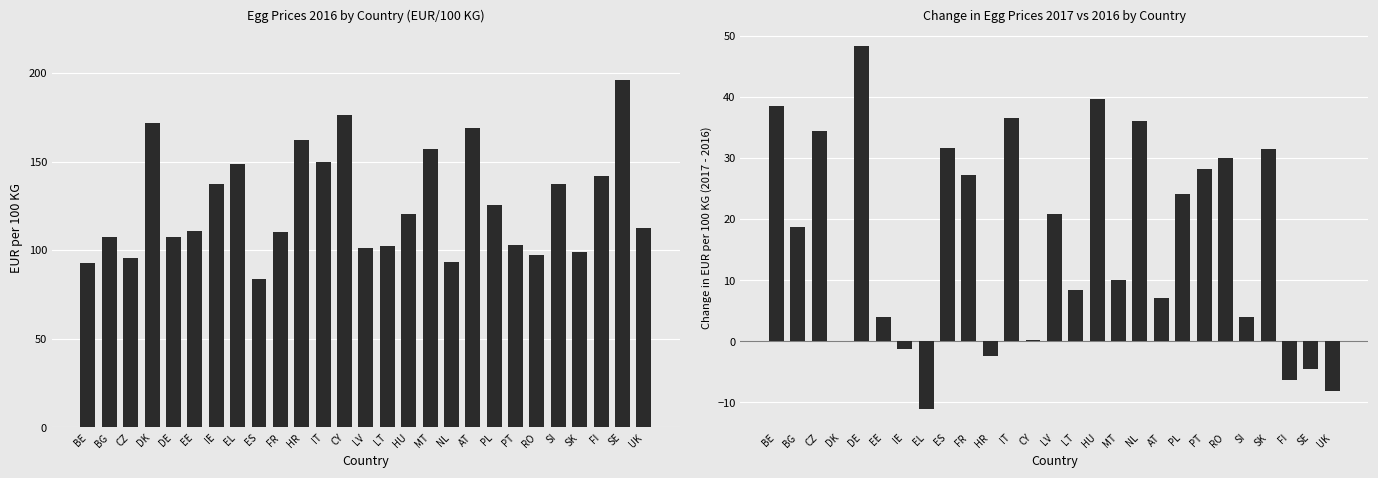

Reading left to right, extract all data points from this chart.

BE=38.5	BG=18.8	CZ=34.5	DK=0.1	DE=48.3	EE=4.0	IE=-1.2	EL=-11.1	ES=31.6	FR=27.2	HR=-2.3	IT=36.5	CY=0.3	LV=20.8	LT=8.4	HU=39.7	MT=10.0	NL=36.0	AT=7.0	PL=24.1	PT=28.2	RO=30.0	SI=4.0	SK=31.5	FI=-6.3	SE=-4.5	UK=-8.2